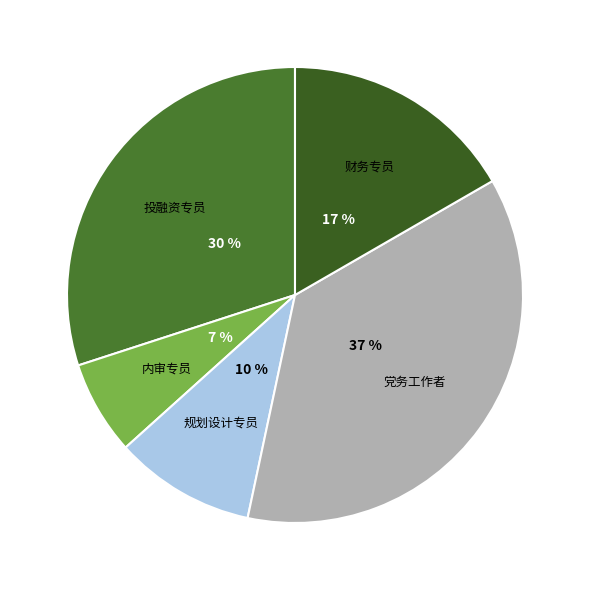

Count the number of slices in the pie.

5